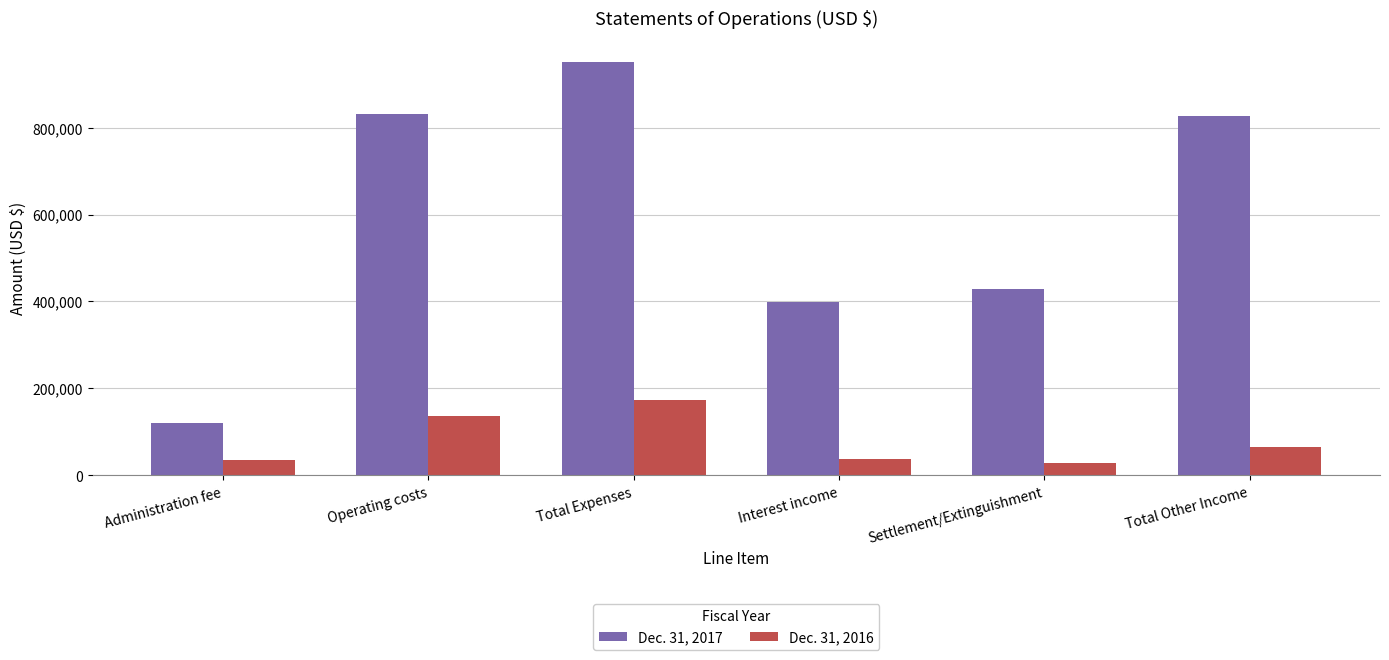

What position from the right is Interest income?

3